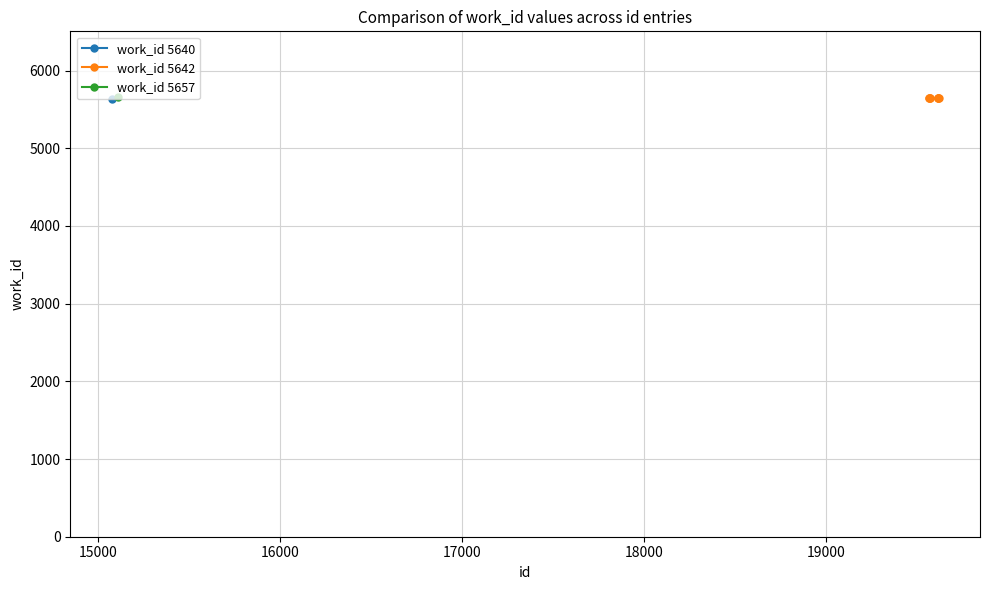

What is the minimum value shown in the chart?

5640